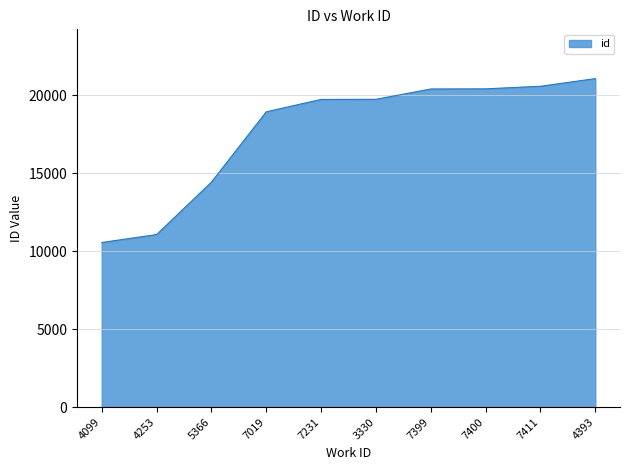

At which category does the chart reach its peak across all series?

4393